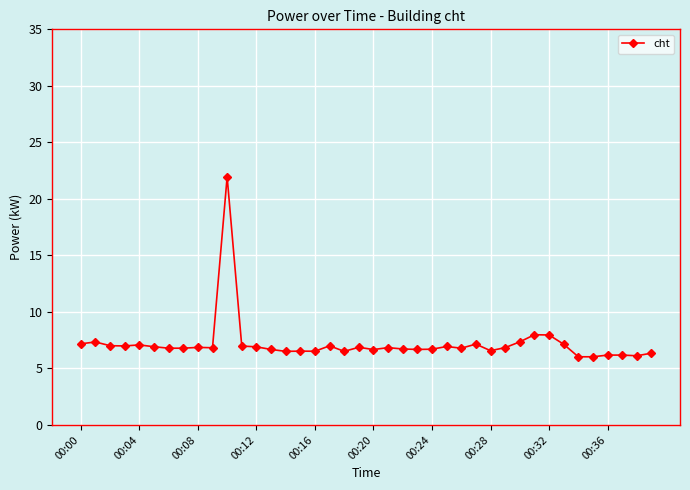

How many lines are shown in the chart?

1